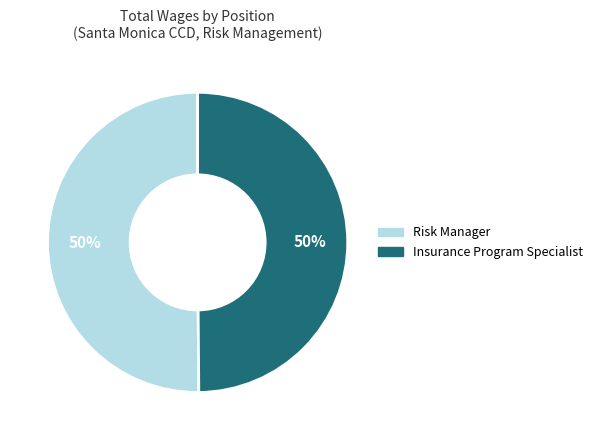

What is the ratio of the value at Risk Manager to the value at Insurance Program Specialist?

1.0